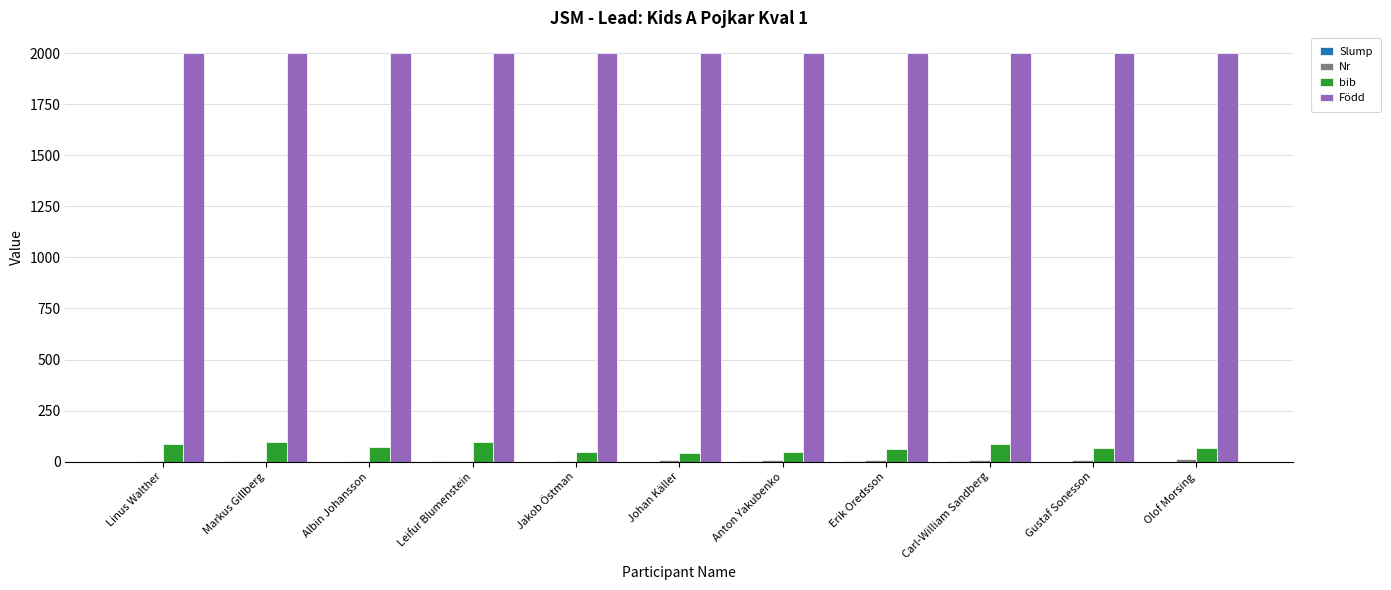

What is the sum of all bib values?

772.0